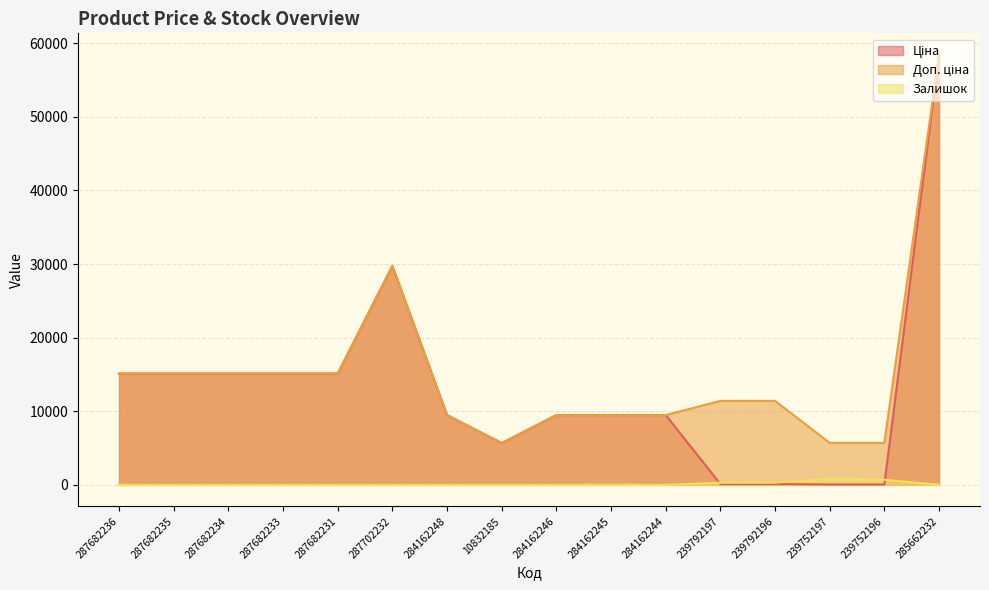

What is the difference between the second highest and second lowest values in the Доп. ціна series?

24042.2